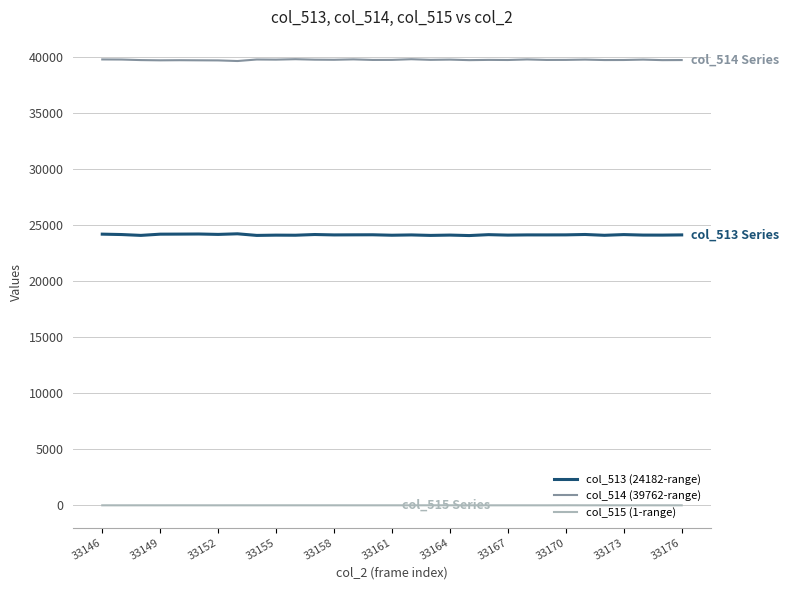

Rank the series by their maximum value, from highest to lowest.

col_514 (39762-range), col_513 (24182-range), col_515 (1-range)